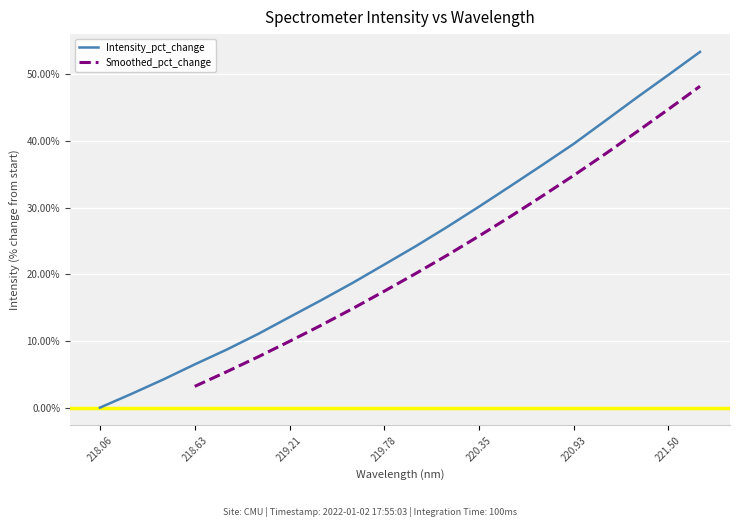

What is the maximum value for Intensity_pct_change?

53.4